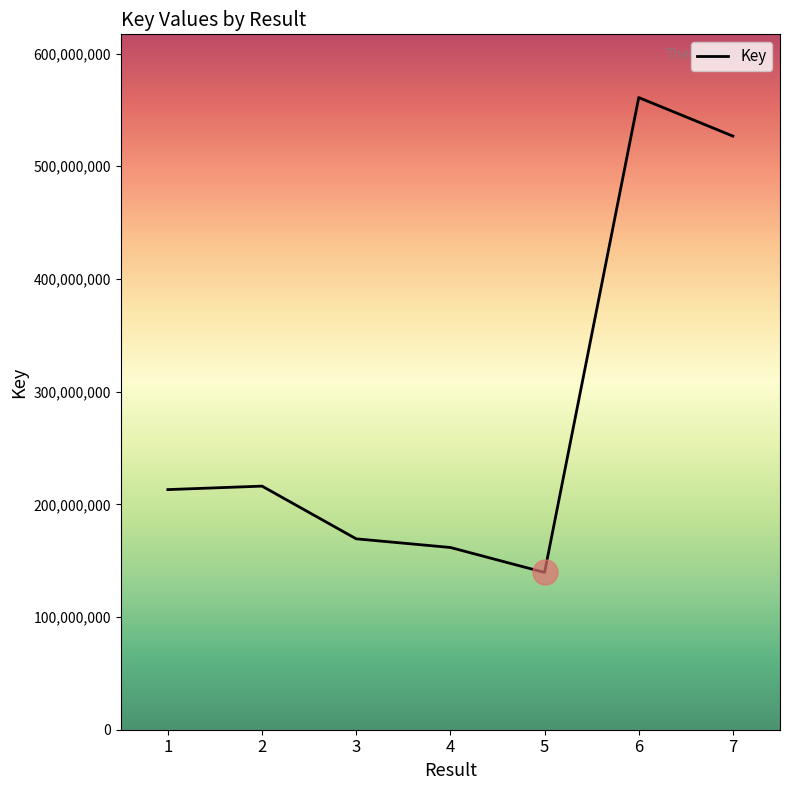

Reading left to right, what are all the values shown in this chart?

1=213080285	2=216160807	3=169389929	4=161716766	5=139560900	6=560976741	7=526770745